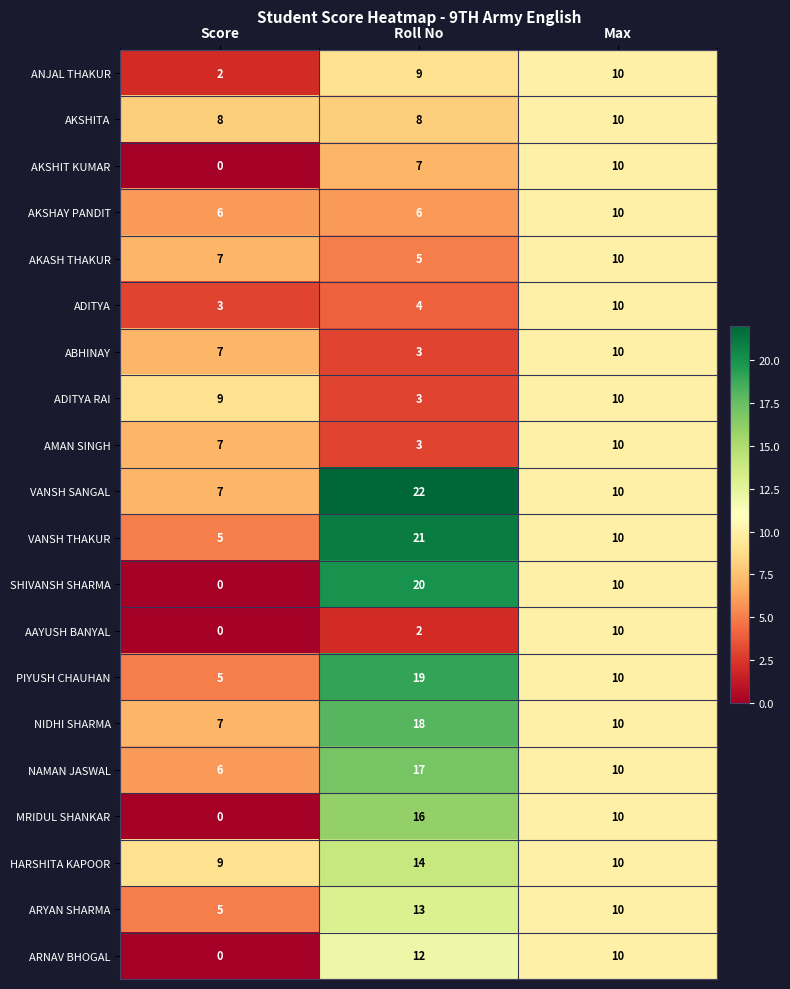

Rank the categories by SHIVANSH SHARMA value from lowest to highest.

Score, Max, Roll No